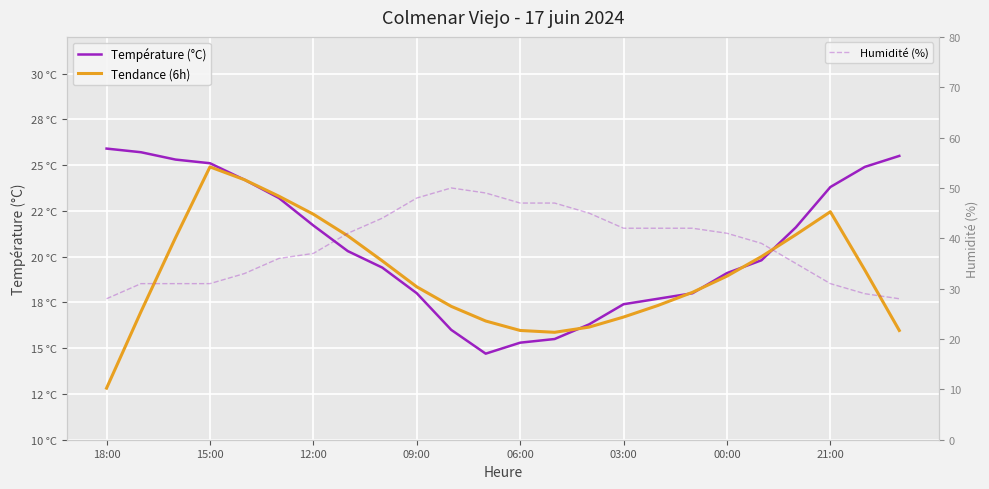

At which label does Température (°C) reach its peak?

18:00